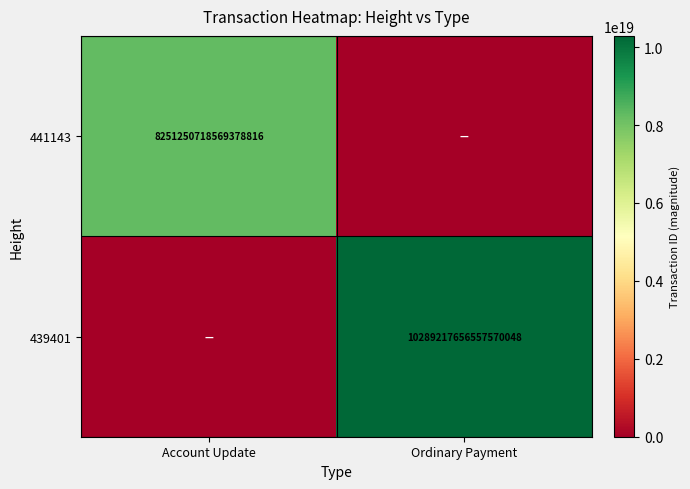

How many data points does each series have?

2